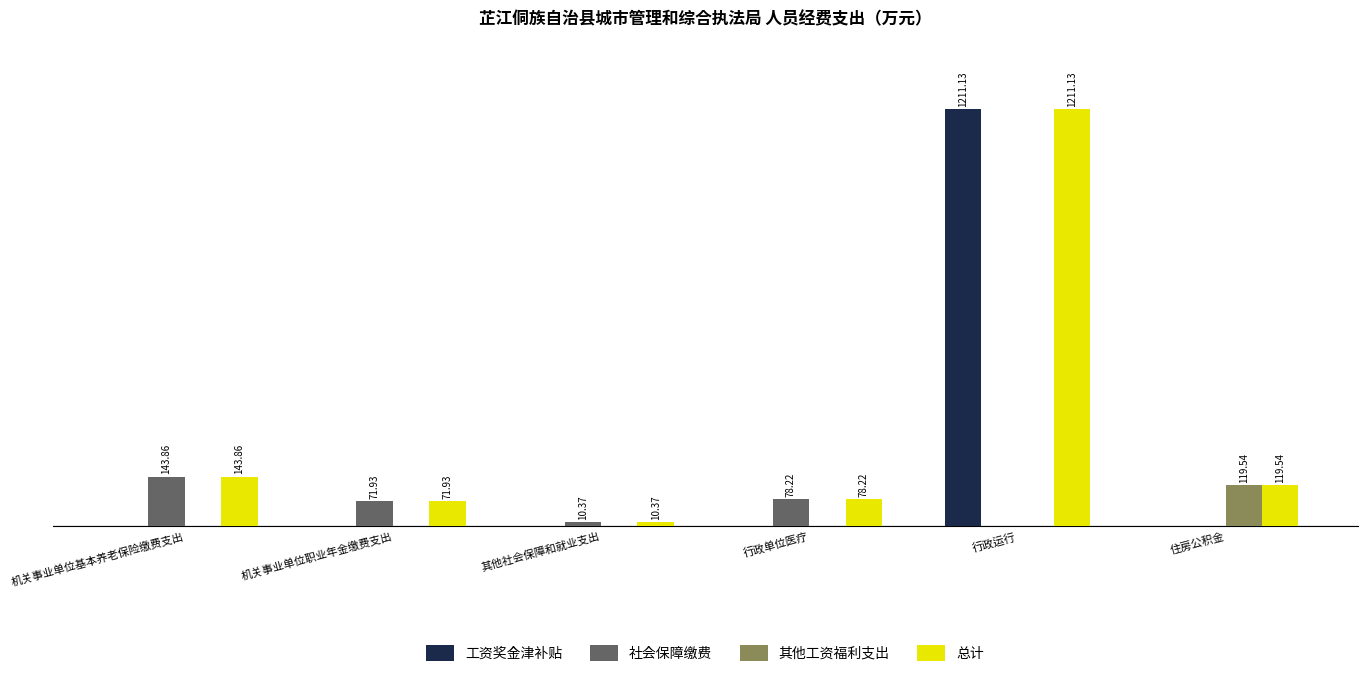

Which series has the largest total across all categories?

总计